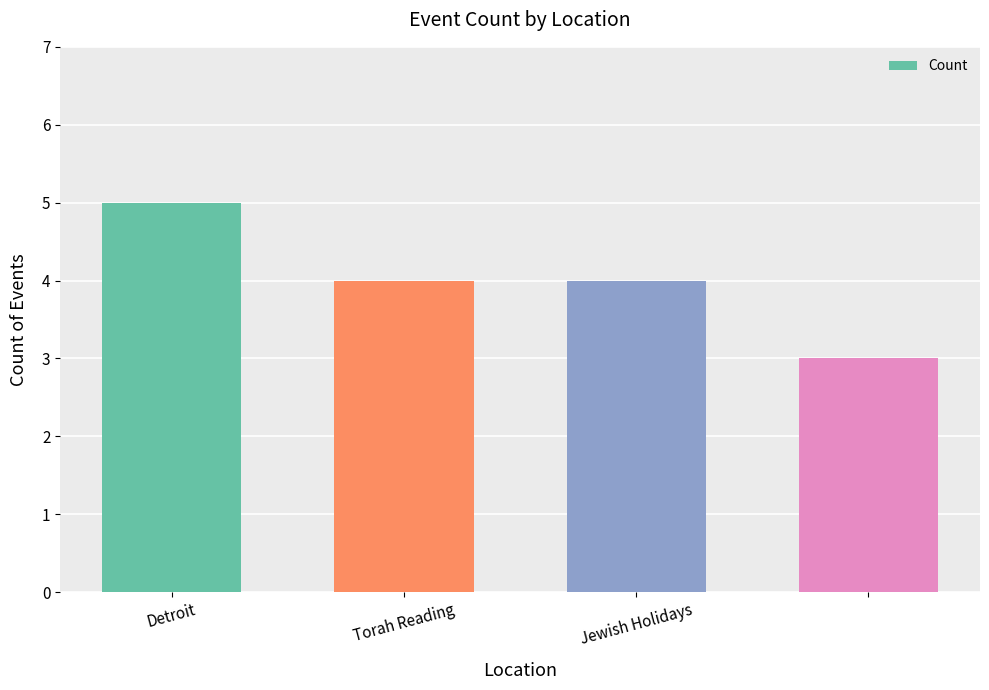

How many bars are there in total?

4